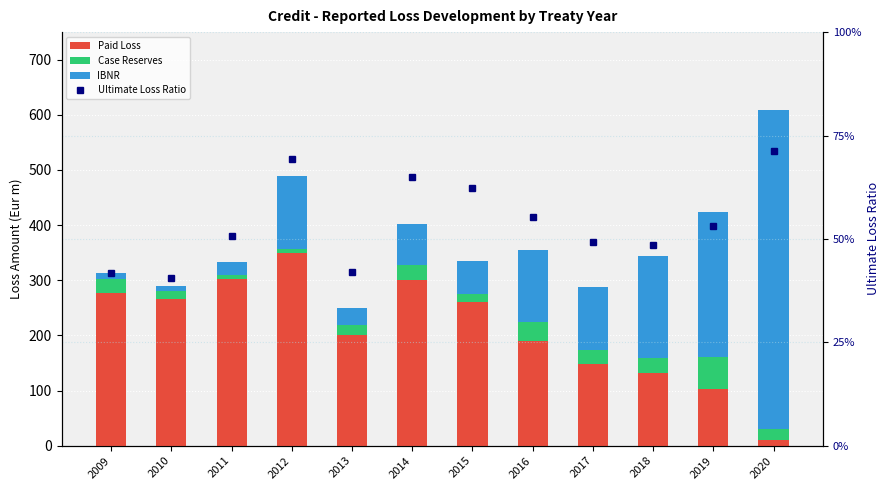

Rank the series by their average value, from highest to lowest.

Paid Loss, IBNR, Ultimate Loss Ratio, Case Reserves